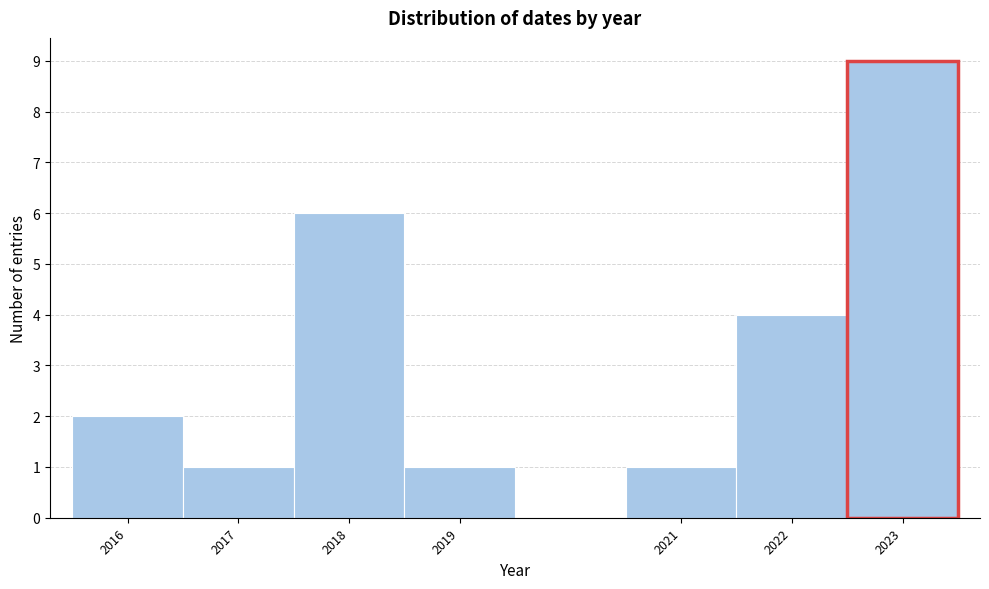

Reading left to right, list every bar in this chart as the range it spans on the x-axis followed by its height. The values are not printed on the chart, so give them approximately, as read against the axis.

2015.5 to 2016.5: 2
2016.5 to 2017.5: 1
2017.5 to 2018.5: 6
2018.5 to 2019.5: 1
2019.5 to 2020.5: 0
2020.5 to 2021.5: 1
2021.5 to 2022.5: 4
2022.5 to 2023.5: 9